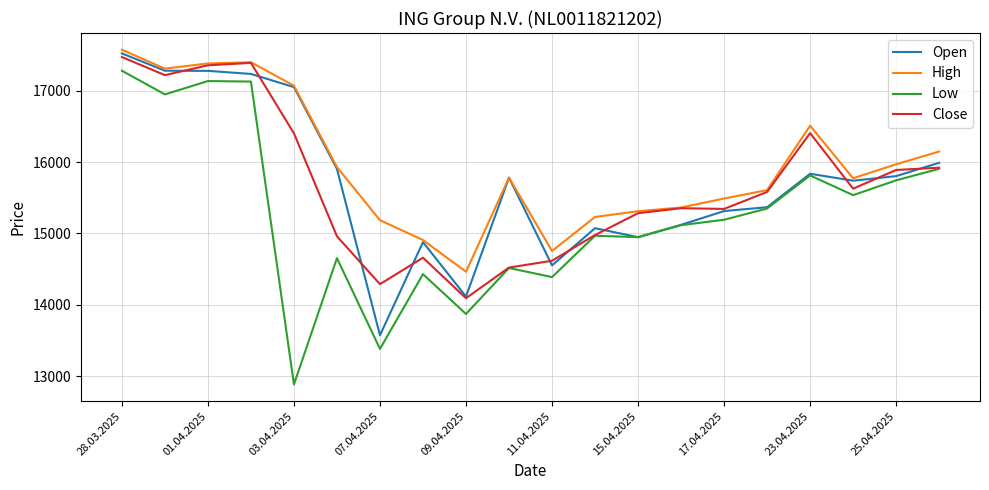

What is the smallest value displayed?

12882